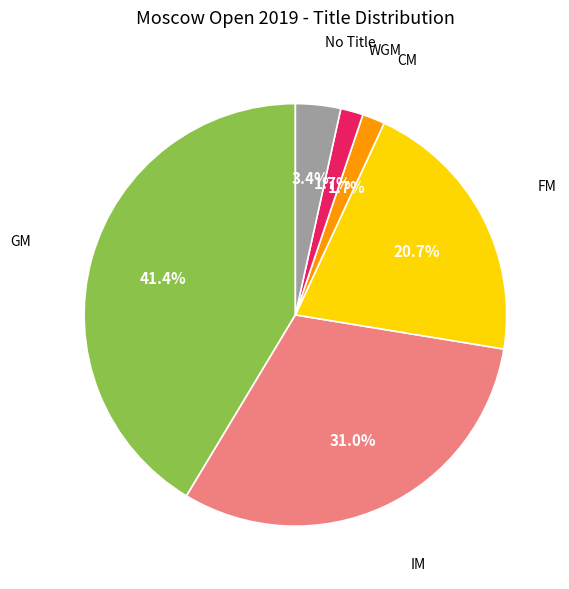

Does any single category account for the majority?

No